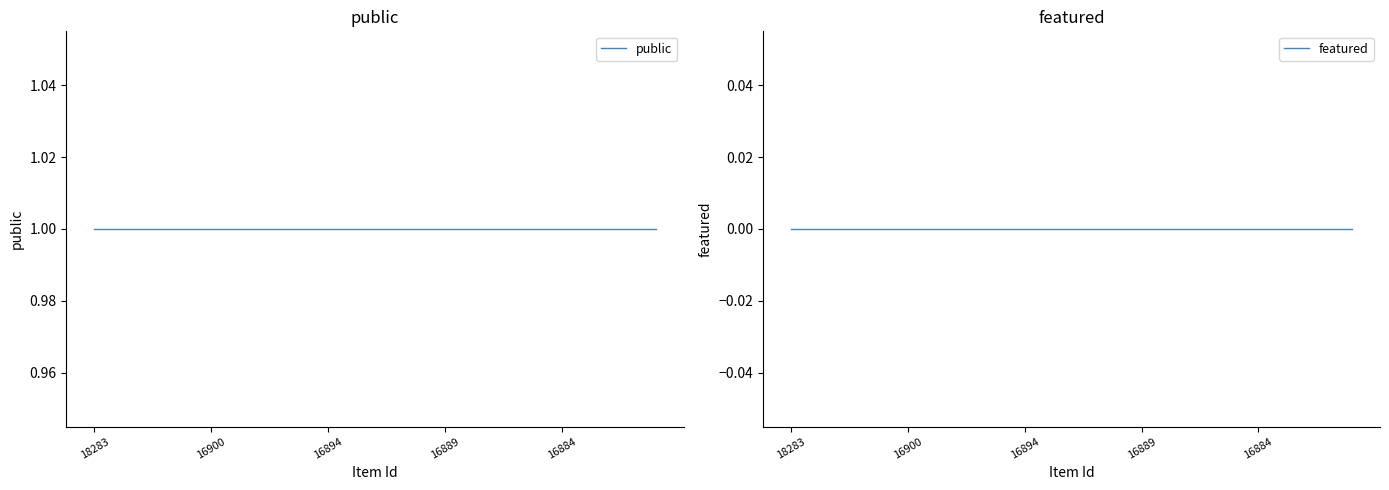

True or false: featured has a value of 0 at 16889.

True